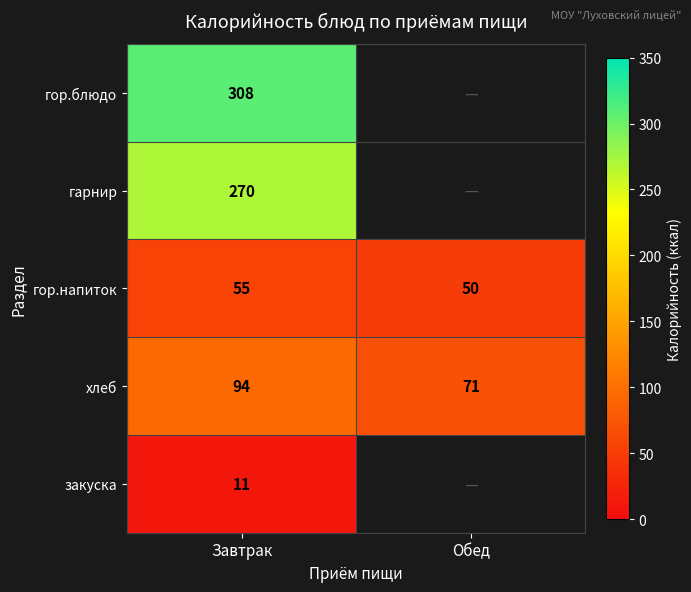

What is the difference between the maximum and minimum values in the гор.напиток series?

5